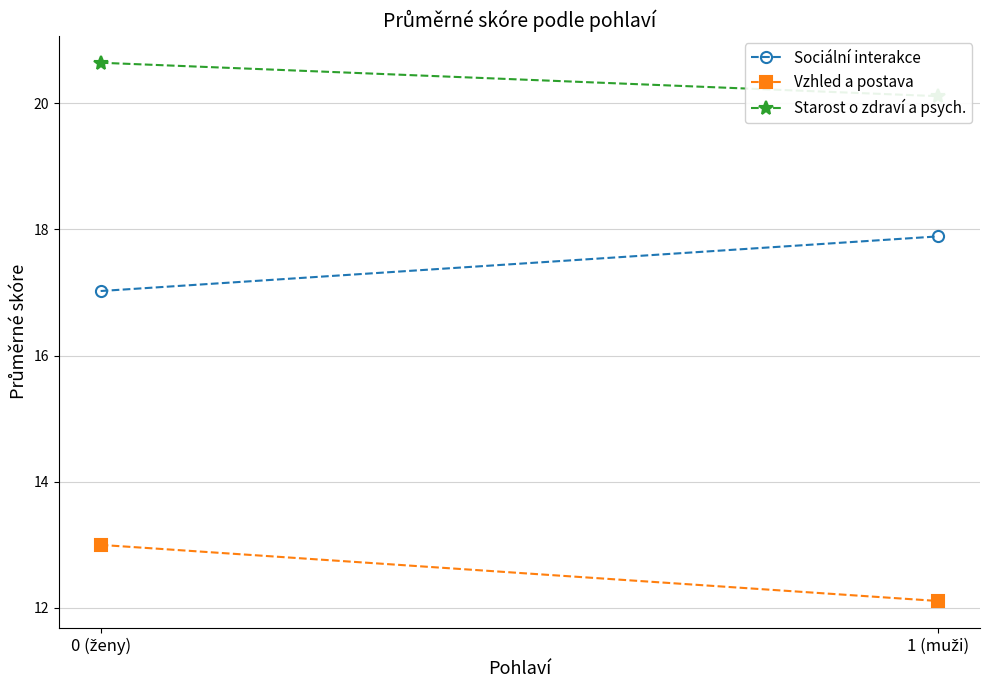

What is the average value of the Starost o zdraví a psych. series?

20.4